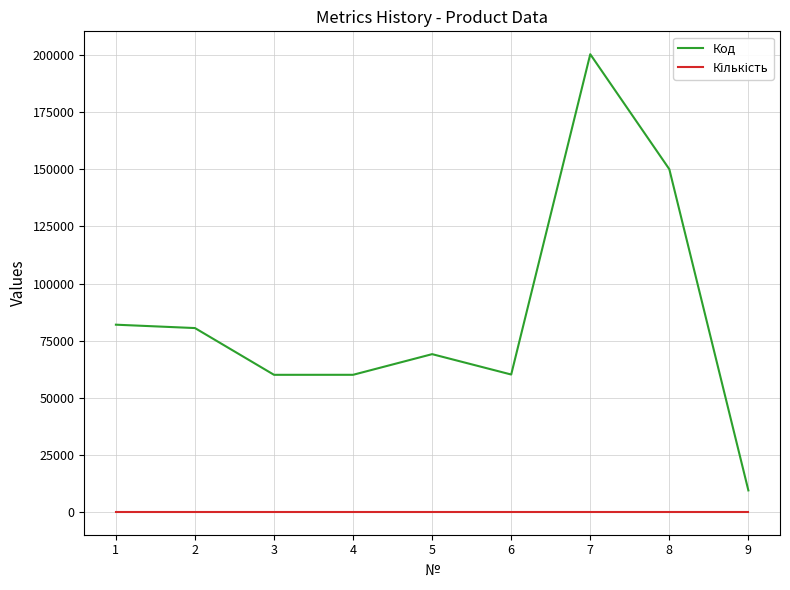

Does the chart display data point markers on the line(s)?

No